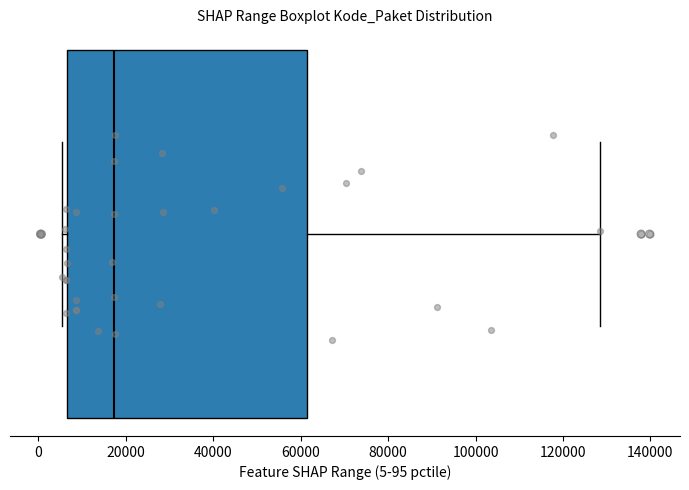

Transcribe this box plot: give where the median line is, the range the box spans, and where the two whiskers end, as read against the x-axis. The values are not printed on the chart, so give them approximately, as read against the axis.

median 18000, box 6000 to 62000, whiskers 6000 (just left of the box's left edge) to 128000